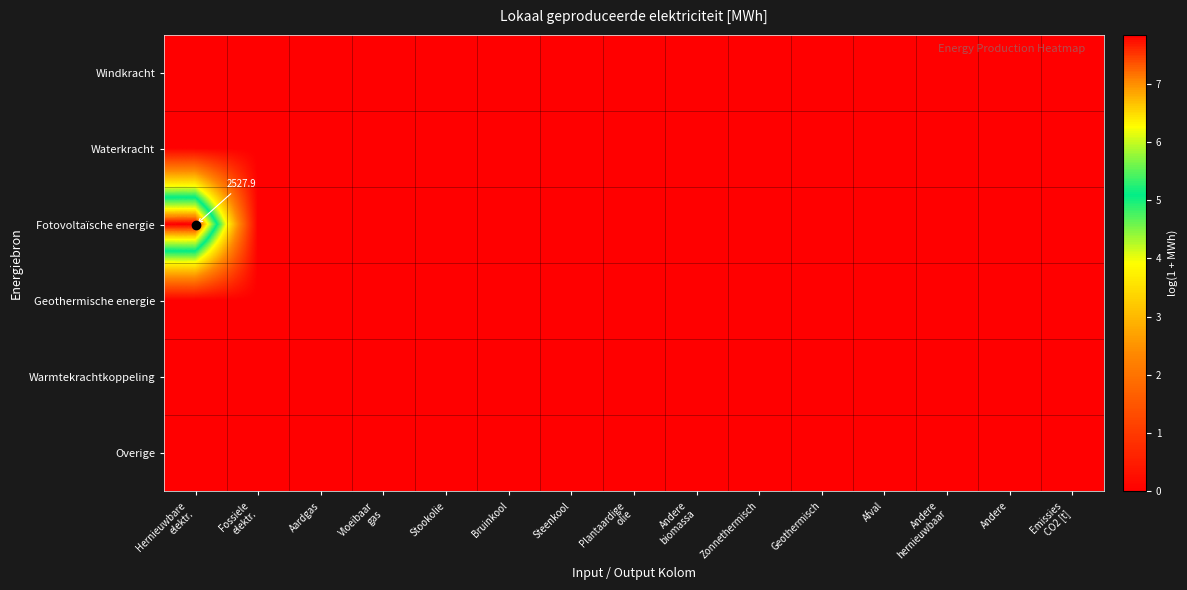

What is the maximum value shown in the chart?

7.8